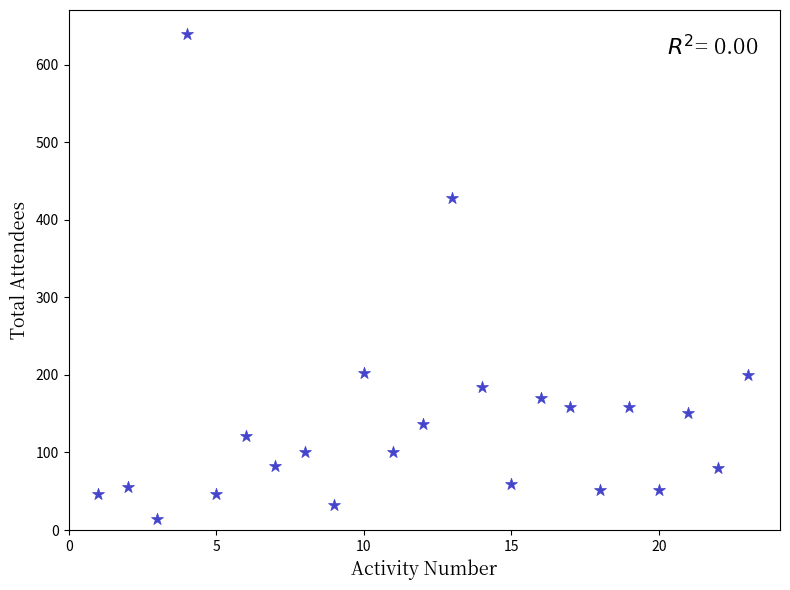

What is the range of Y values (max minus min)?

625